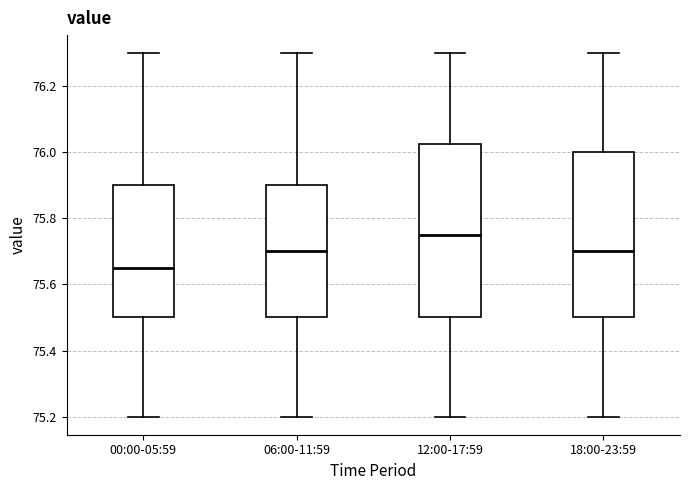

Which box's median line is the lowest?

00:00-05:59